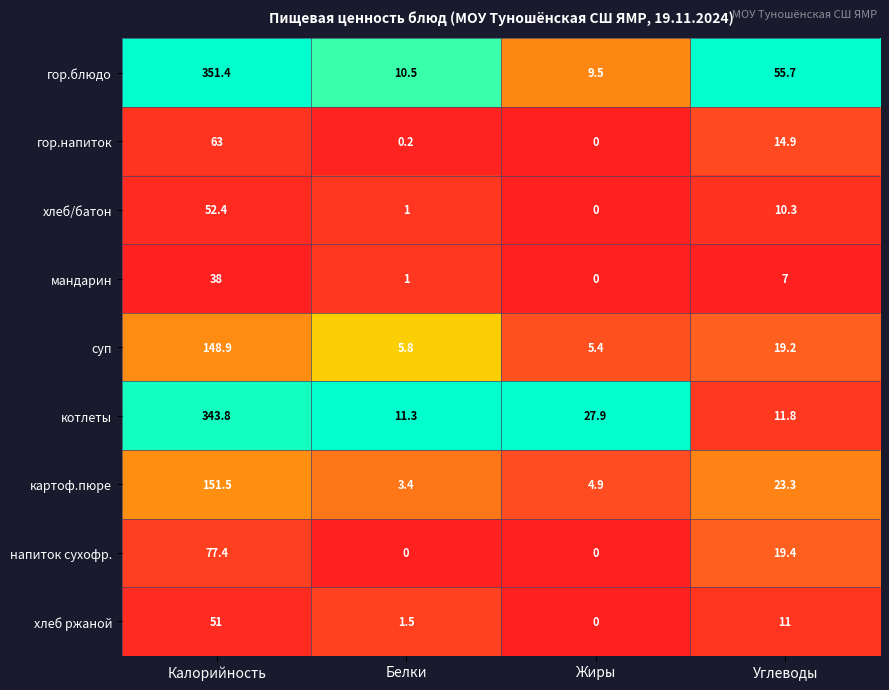

Where does the хлеб ржаной series first go above 11?

Калорийность